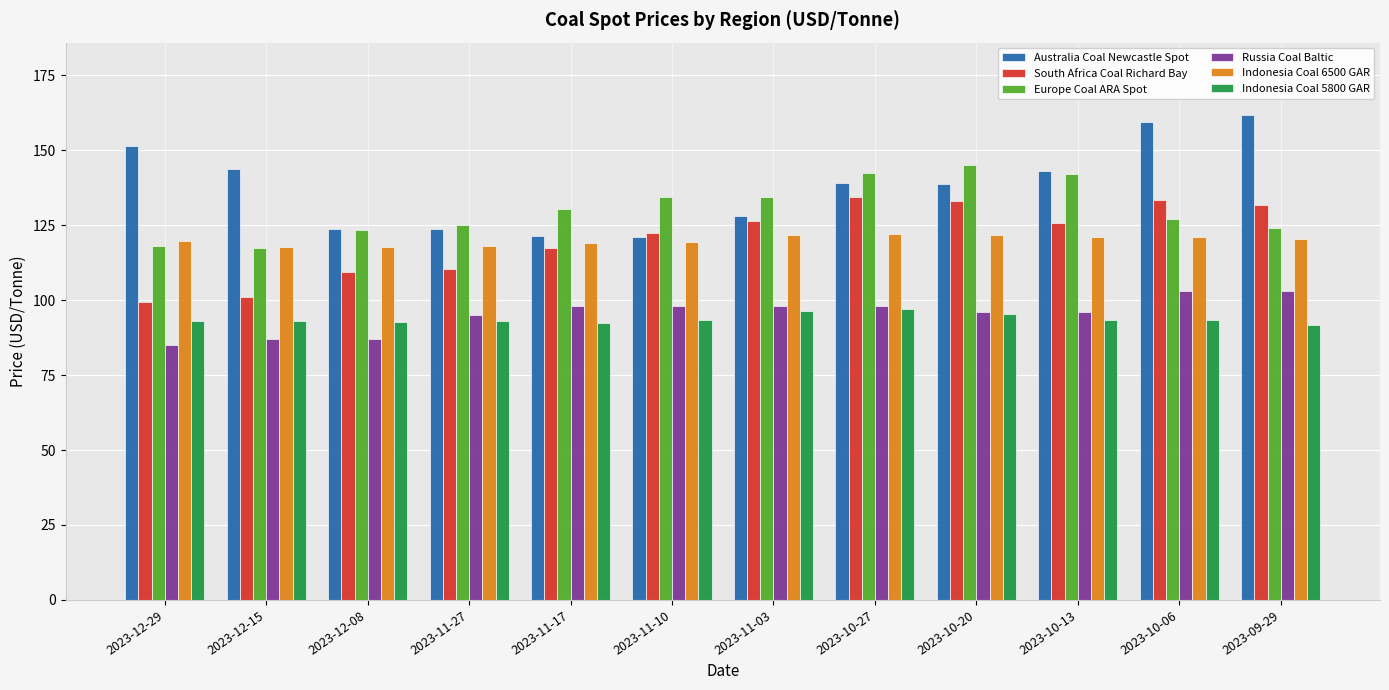

What is the average value of the Australia Coal Newcastle Spot series?

137.9